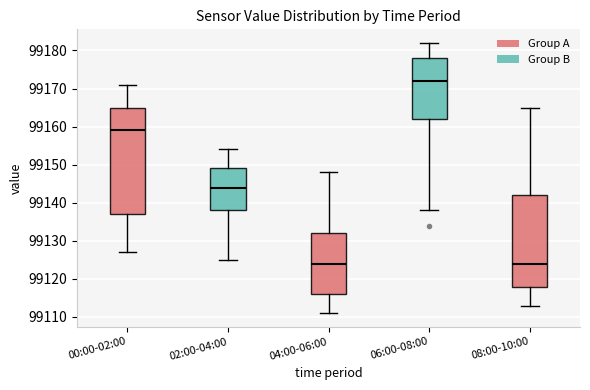

Reading left to right, transcribe this box plot: for each box, give where its median line is, the range the box spans, and where its two whiskers end, as read against the y-axis. The values are not printed on the chart, so give them approximately, as read against the axis.

00:00-02:00: median 99159, box 99137 to 99165, whiskers 99127 to 99171
02:00-04:00: median 99144, box 99138 to 99149, whiskers 99125 to 99154
04:00-06:00: median 99124, box 99116 to 99132, whiskers 99111 to 99148
06:00-08:00: median 99172, box 99162 to 99178, whiskers 99138 to 99182
08:00-10:00: median 99124, box 99118 to 99142, whiskers 99113 to 99165